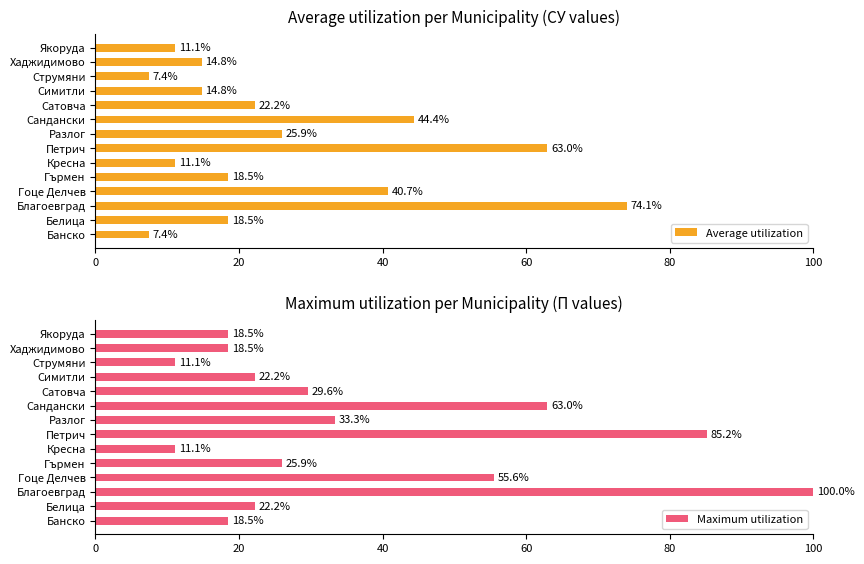

The Average utilization series shows 74.1 at Благоевград. True or false?

True